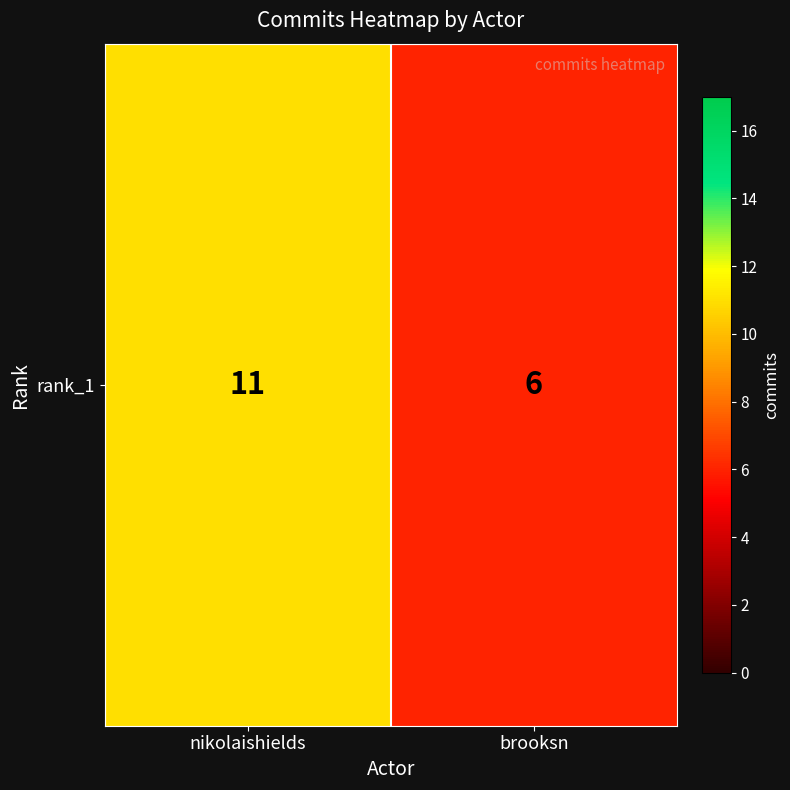

Which category has the highest value across all series?

nikolaishields